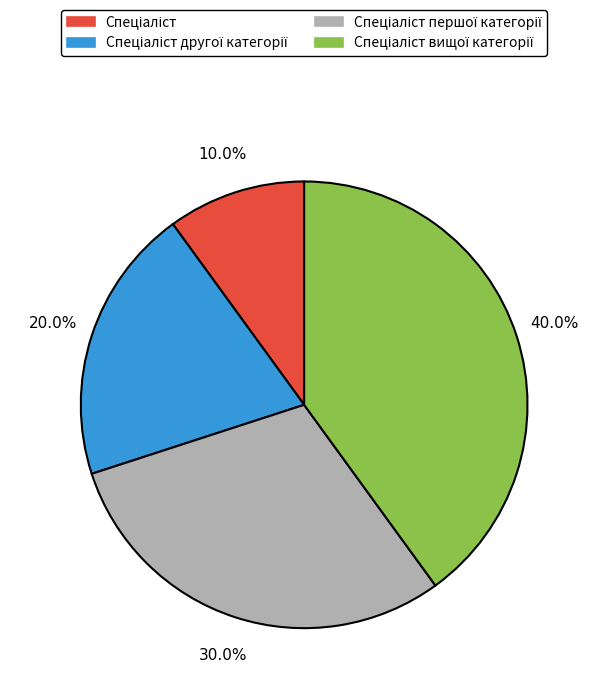

Is there a majority slice in this chart?

No